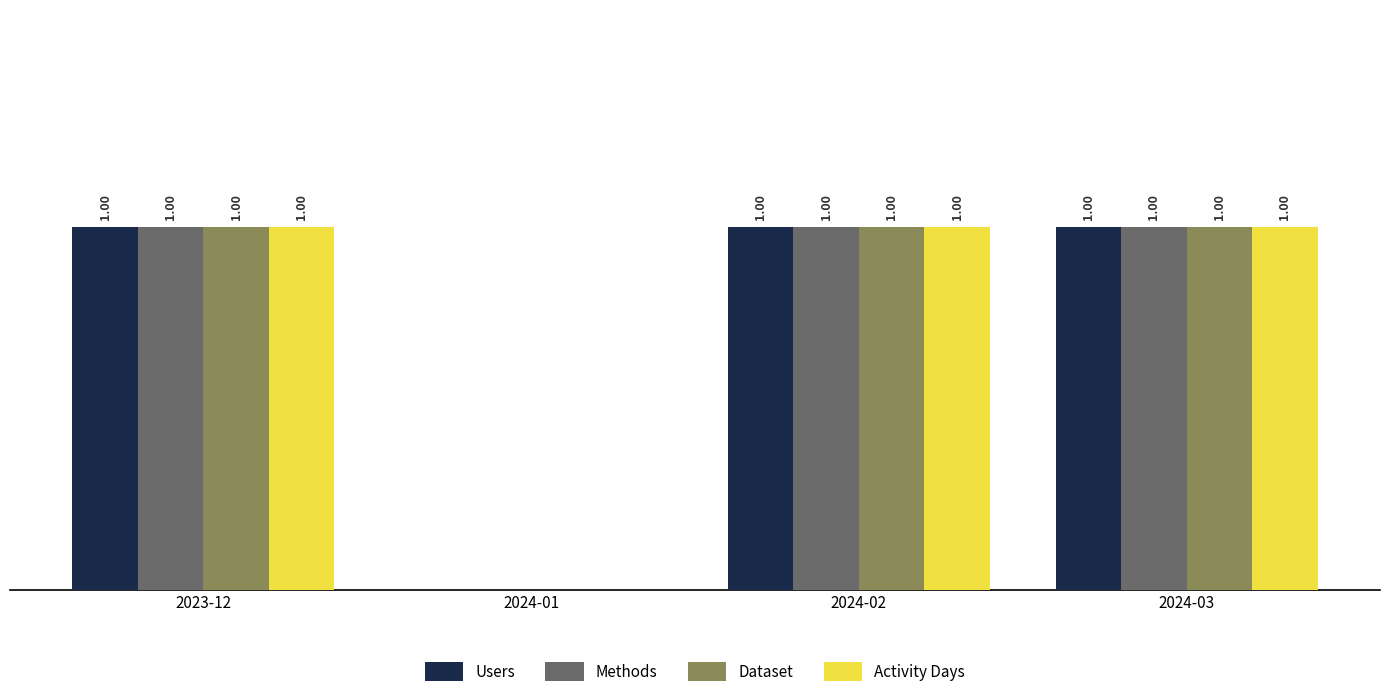

Are the bars grouped side by side (vs. stacked)?

Yes